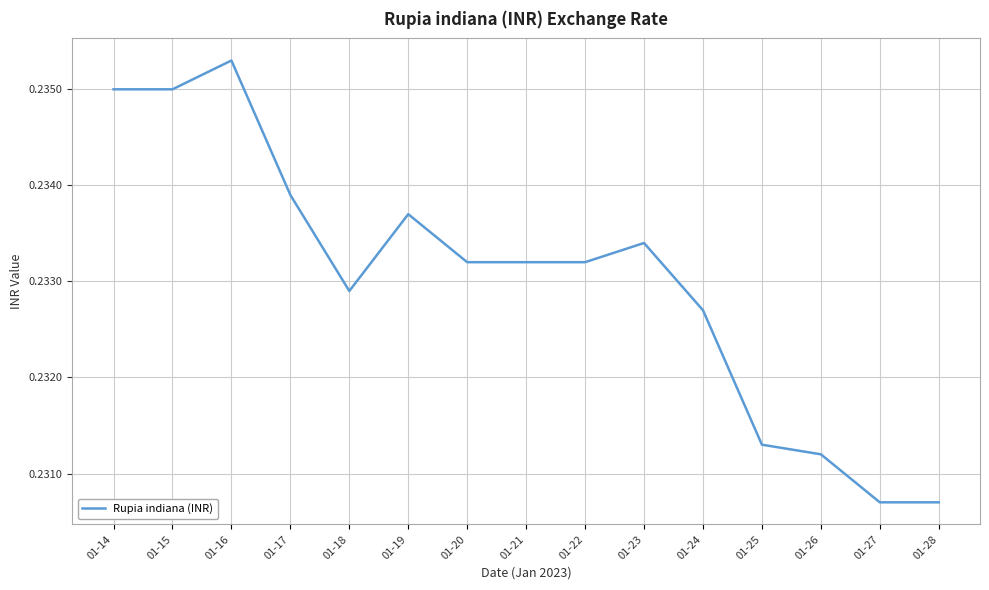

Count the number of categories in the chart.

15